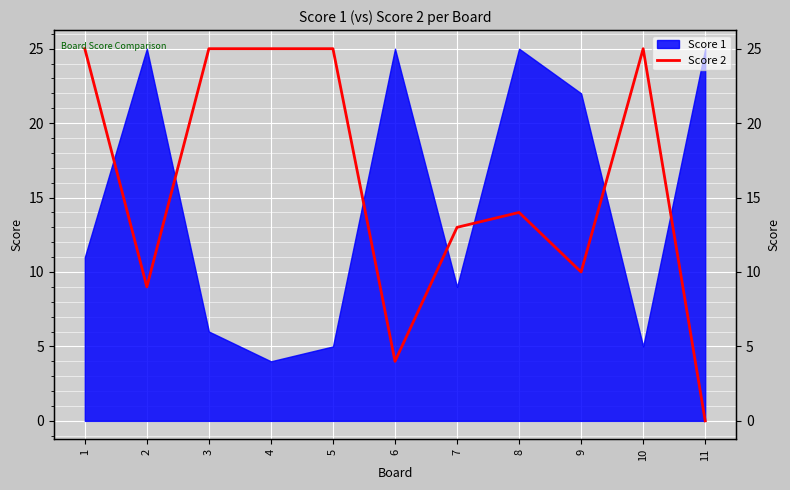

True or false: there are more than 2 points higher than both neighbors.

False